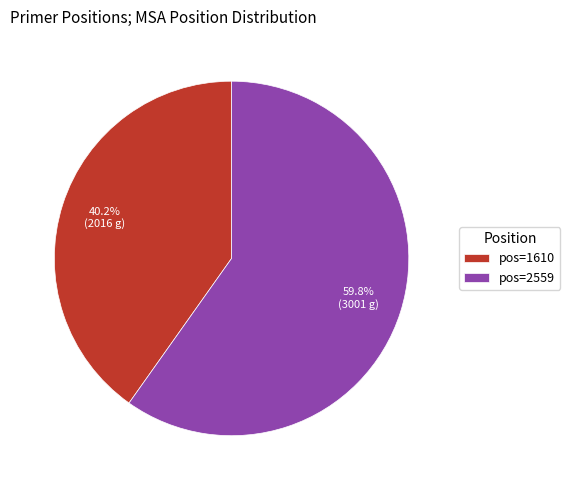

Rank the categories by value from highest to lowest.

pos=2559, pos=1610